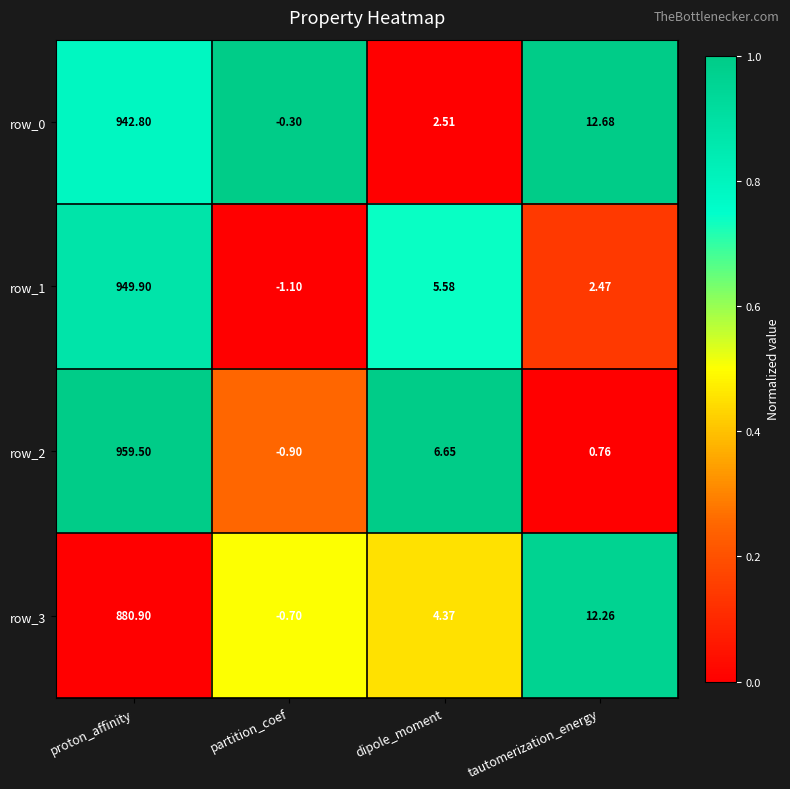

Rank the categories by row_2 value from lowest to highest.

partition_coef, tautomerization_energy, dipole_moment, proton_affinity